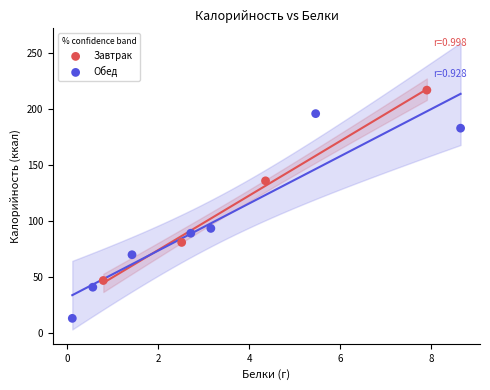

Which series contains the highest Y value?

Завтрак